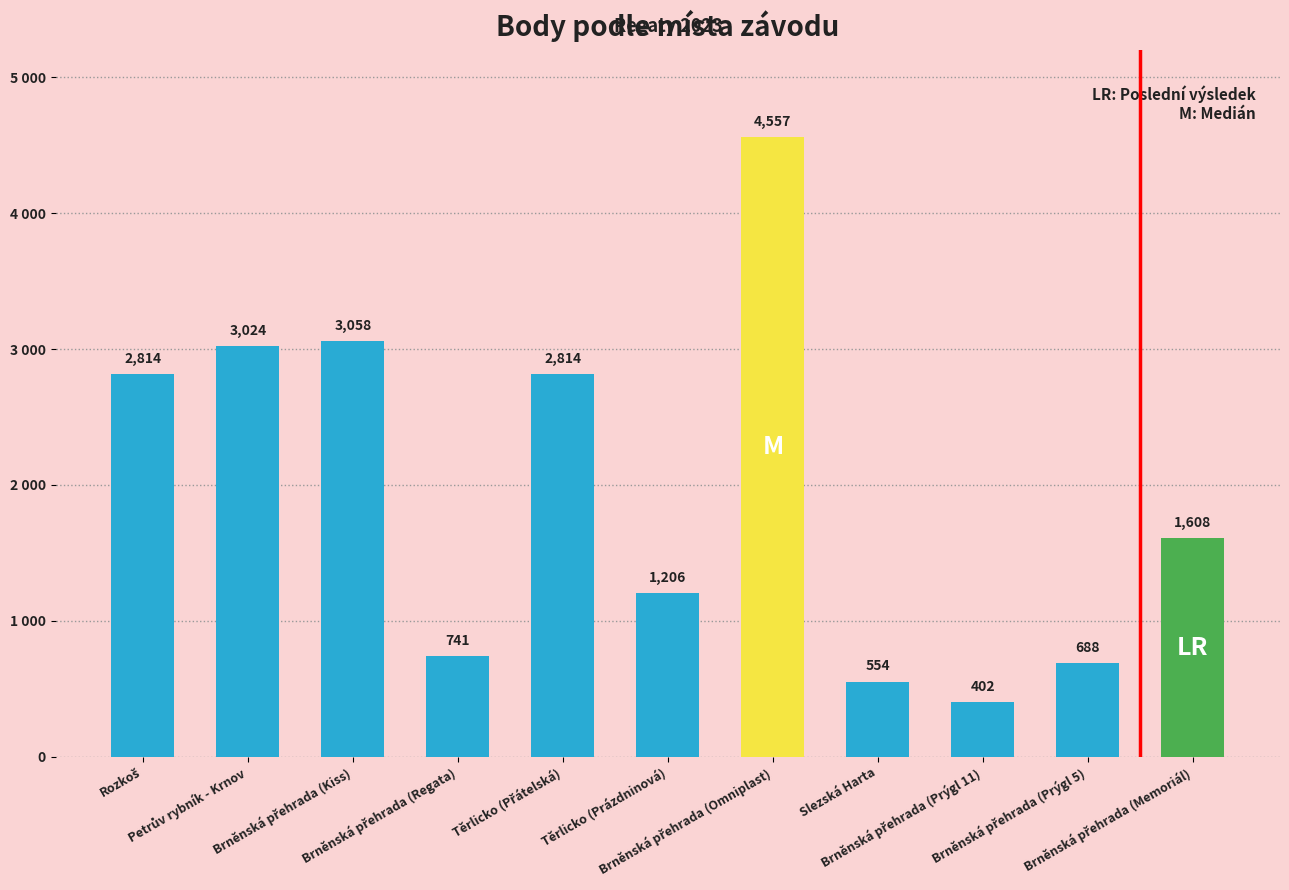

What is the label of the 11th bar from the right?

Rozkoš